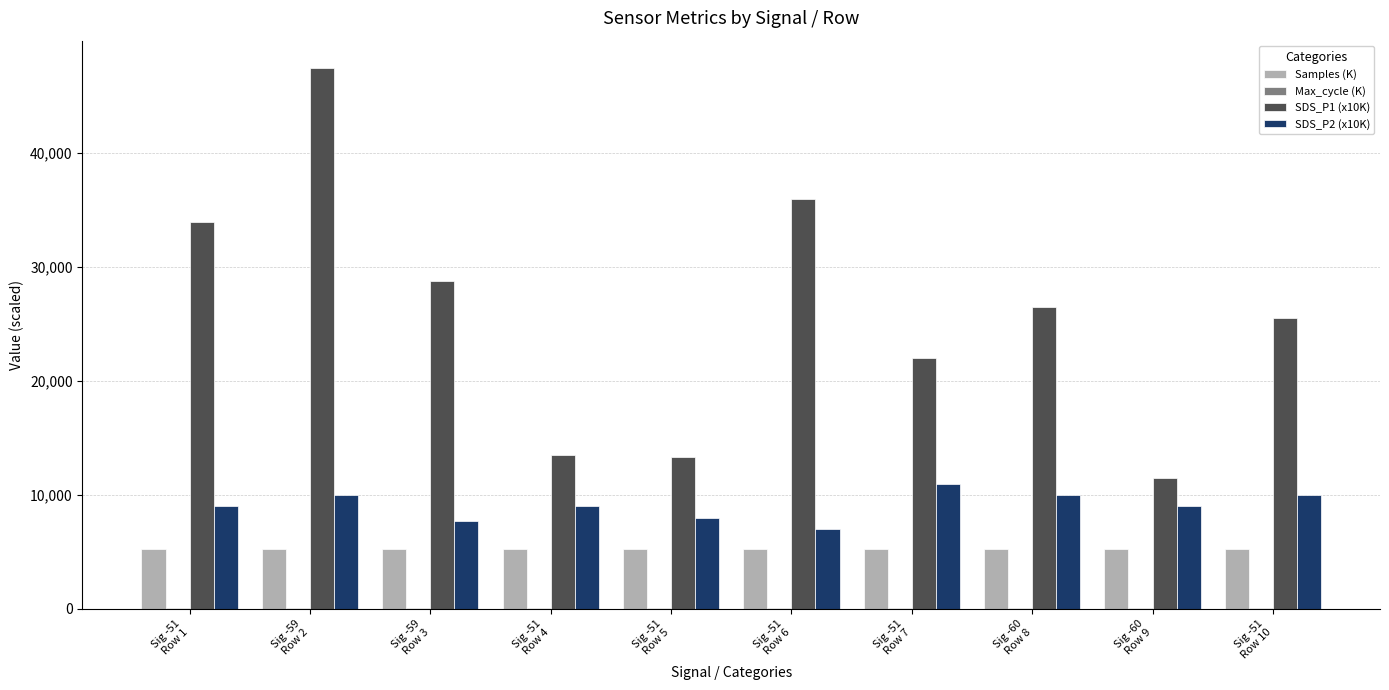

What is the highest value of the SDS_P2 (x10K) series?

11000.0